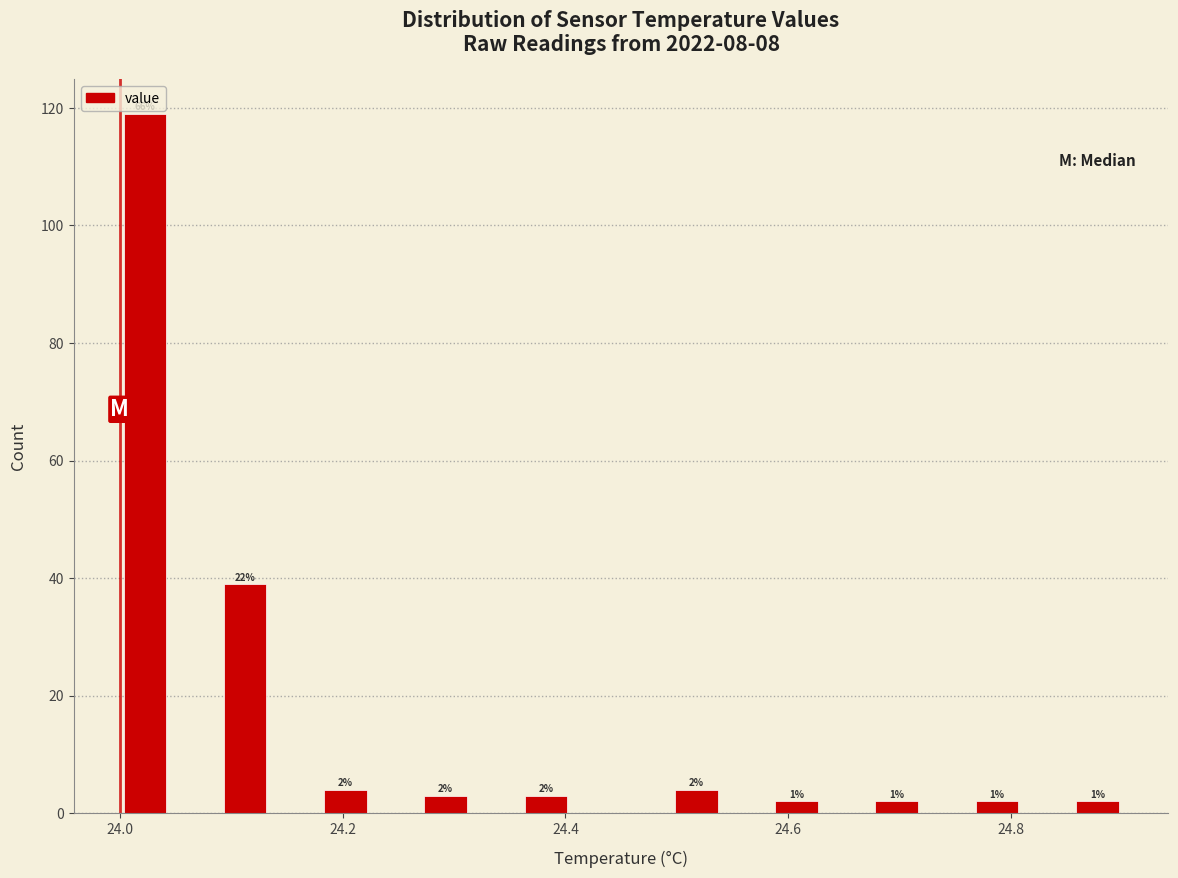

Read against the x-axis, roughly where is the centre of the tallest bar?

24.02